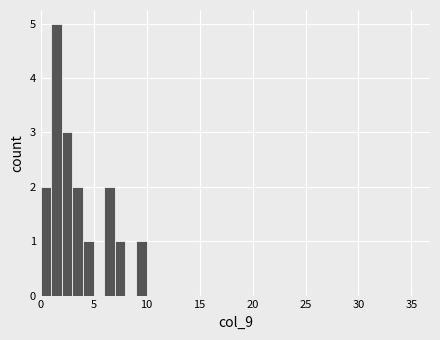

Around what value on the x-axis is the tallest bar? Give the approximate position of its centre, as read against the axis.

1.5